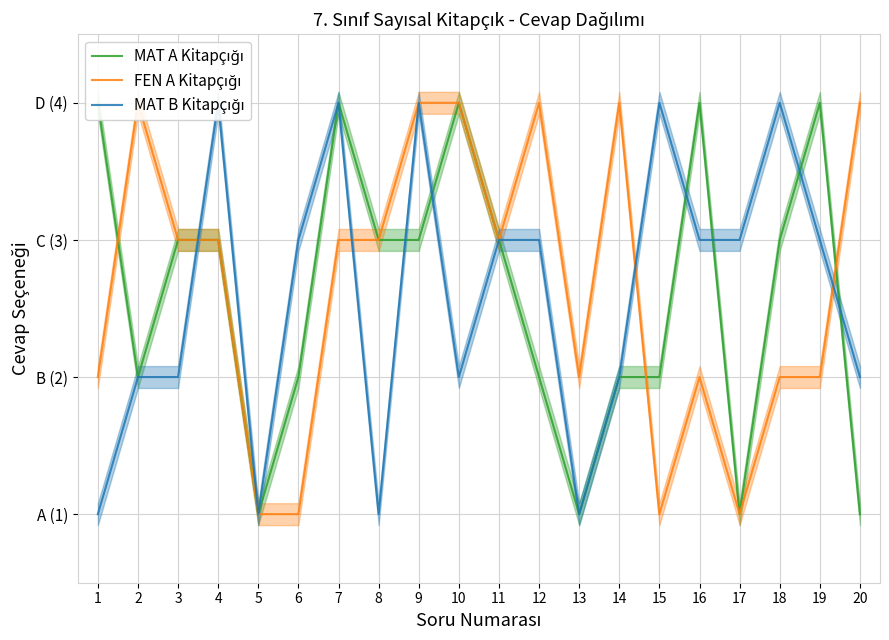

At how many categories does at least one series exceed 3?

13